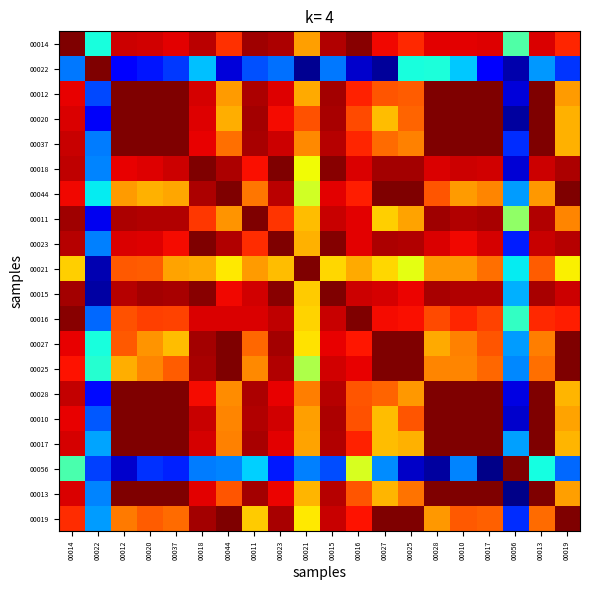

Reading left to right, list all the values displayed in this chart.

00014: 00014=1.0	00022=0.4	00012=0.9	00020=0.9	00037=0.9	00018=0.9	00044=0.9	00011=1.0	00023=1.0	00021=0.7	00015=1.0	00016=1.0	00027=0.9	00025=0.9	00028=0.9	00010=0.9	00017=0.9	00056=0.4	00013=0.9	00019=0.9
00022: 00014=0.2	00022=1.0	00012=0.1	00020=0.1	00037=0.2	00018=0.3	00044=0.1	00011=0.2	00023=0.2	00021=0.0	00015=0.2	00016=0.1	00027=0.0	00025=0.4	00028=0.4	00010=0.3	00017=0.1	00056=0.0	00013=0.3	00019=0.2
00012: 00014=0.9	00022=0.2	00012=1.0	00020=1.0	00037=1.0	00018=0.9	00044=0.7	00011=1.0	00023=0.9	00021=0.7	00015=1.0	00016=0.9	00027=0.8	00025=0.8	00028=1.0	00010=1.0	00017=1.0	00056=0.1	00013=1.0	00019=0.7
00020: 00014=0.9	00022=0.1	00012=1.0	00020=1.0	00037=1.0	00018=0.9	00044=0.7	00011=1.0	00023=0.9	00021=0.8	00015=1.0	00016=0.8	00027=0.7	00025=0.8	00028=1.0	00010=1.0	00017=1.0	00056=0.0	00013=1.0	00019=0.7
00037: 00014=0.9	00022=0.2	00012=1.0	00020=1.0	00037=1.0	00018=0.9	00044=0.8	00011=1.0	00023=0.9	00021=0.8	00015=1.0	00016=0.9	00027=0.8	00025=0.8	00028=1.0	00010=1.0	00017=1.0	00056=0.2	00013=1.0	00019=0.7
00018: 00014=0.9	00022=0.3	00012=0.9	00020=0.9	00037=0.9	00018=1.0	00044=1.0	00011=0.9	00023=1.0	00021=0.6	00015=1.0	00016=0.9	00027=1.0	00025=1.0	00028=0.9	00010=0.9	00017=0.9	00056=0.1	00013=0.9	00019=1.0
00044: 00014=0.9	00022=0.4	00012=0.7	00020=0.7	00037=0.7	00018=1.0	00044=1.0	00011=0.8	00023=0.9	00021=0.6	00015=0.9	00016=0.9	00027=1.0	00025=1.0	00028=0.8	00010=0.7	00017=0.8	00056=0.3	00013=0.7	00019=1.0
00011: 00014=1.0	00022=0.1	00012=1.0	00020=1.0	00037=1.0	00018=0.9	00044=0.8	00011=1.0	00023=0.9	00021=0.7	00015=0.9	00016=0.9	00027=0.7	00025=0.7	00028=1.0	00010=1.0	00017=1.0	00056=0.5	00013=1.0	00019=0.8
00023: 00014=1.0	00022=0.3	00012=0.9	00020=0.9	00037=0.9	00018=1.0	00044=1.0	00011=0.9	00023=1.0	00021=0.7	00015=1.0	00016=0.9	00027=1.0	00025=1.0	00028=0.9	00010=0.9	00017=0.9	00056=0.2	00013=0.9	00019=1.0
00021: 00014=0.7	00022=0.0	00012=0.8	00020=0.8	00037=0.7	00018=0.7	00044=0.7	00011=0.7	00023=0.7	00021=1.0	00015=0.7	00016=0.7	00027=0.7	00025=0.6	00028=0.7	00010=0.7	00017=0.8	00056=0.4	00013=0.8	00019=0.7
00015: 00014=1.0	00022=0.0	00012=1.0	00020=1.0	00037=1.0	00018=1.0	00044=0.9	00011=0.9	00023=1.0	00021=0.7	00015=1.0	00016=0.9	00027=0.9	00025=0.9	00028=1.0	00010=1.0	00017=1.0	00056=0.3	00013=1.0	00019=0.9
00016: 00014=1.0	00022=0.2	00012=0.8	00020=0.8	00037=0.8	00018=0.9	00044=0.9	00011=0.9	00023=0.9	00021=0.7	00015=0.9	00016=1.0	00027=0.9	00025=0.9	00028=0.8	00010=0.9	00017=0.8	00056=0.4	00013=0.9	00019=0.9
00027: 00014=0.9	00022=0.4	00012=0.8	00020=0.8	00037=0.7	00018=1.0	00044=1.0	00011=0.8	00023=1.0	00021=0.7	00015=0.9	00016=0.9	00027=1.0	00025=1.0	00028=0.7	00010=0.8	00017=0.8	00056=0.3	00013=0.8	00019=1.0
00025: 00014=0.9	00022=0.4	00012=0.7	00020=0.8	00037=0.8	00018=1.0	00044=1.0	00011=0.8	00023=1.0	00021=0.6	00015=0.9	00016=0.9	00027=1.0	00025=1.0	00028=0.8	00010=0.8	00017=0.8	00056=0.3	00013=0.8	00019=1.0
00028: 00014=0.9	00022=0.1	00012=1.0	00020=1.0	00037=1.0	00018=0.9	00044=0.8	00011=1.0	00023=0.9	00021=0.8	00015=0.9	00016=0.8	00027=0.8	00025=0.7	00028=1.0	00010=1.0	00017=1.0	00056=0.1	00013=1.0	00019=0.7
00010: 00014=0.9	00022=0.2	00012=1.0	00020=1.0	00037=1.0	00018=0.9	00044=0.8	00011=1.0	00023=0.9	00021=0.7	00015=1.0	00016=0.8	00027=0.7	00025=0.8	00028=1.0	00010=1.0	00017=1.0	00056=0.1	00013=1.0	00019=0.7
00017: 00014=0.9	00022=0.3	00012=1.0	00020=1.0	00037=1.0	00018=0.9	00044=0.8	00011=1.0	00023=0.9	00021=0.7	00015=1.0	00016=0.9	00027=0.7	00025=0.7	00028=1.0	00010=1.0	00017=1.0	00056=0.3	00013=1.0	00019=0.7
00056: 00014=0.4	00022=0.2	00012=0.1	00020=0.2	00037=0.2	00018=0.2	00044=0.3	00011=0.3	00023=0.1	00021=0.3	00015=0.2	00016=0.6	00027=0.3	00025=0.1	00028=0.0	00010=0.3	00017=0.0	00056=1.0	00013=0.4	00019=0.2
00013: 00014=0.9	00022=0.3	00012=1.0	00020=1.0	00037=1.0	00018=0.9	00044=0.8	00011=1.0	00023=0.9	00021=0.7	00015=1.0	00016=0.8	00027=0.7	00025=0.8	00028=1.0	00010=1.0	00017=1.0	00056=0.0	00013=1.0	00019=0.7
00019: 00014=0.9	00022=0.3	00012=0.8	00020=0.8	00037=0.8	00018=1.0	00044=1.0	00011=0.7	00023=1.0	00021=0.7	00015=0.9	00016=0.9	00027=1.0	00025=1.0	00028=0.7	00010=0.8	00017=0.8	00056=0.2	00013=0.8	00019=1.0